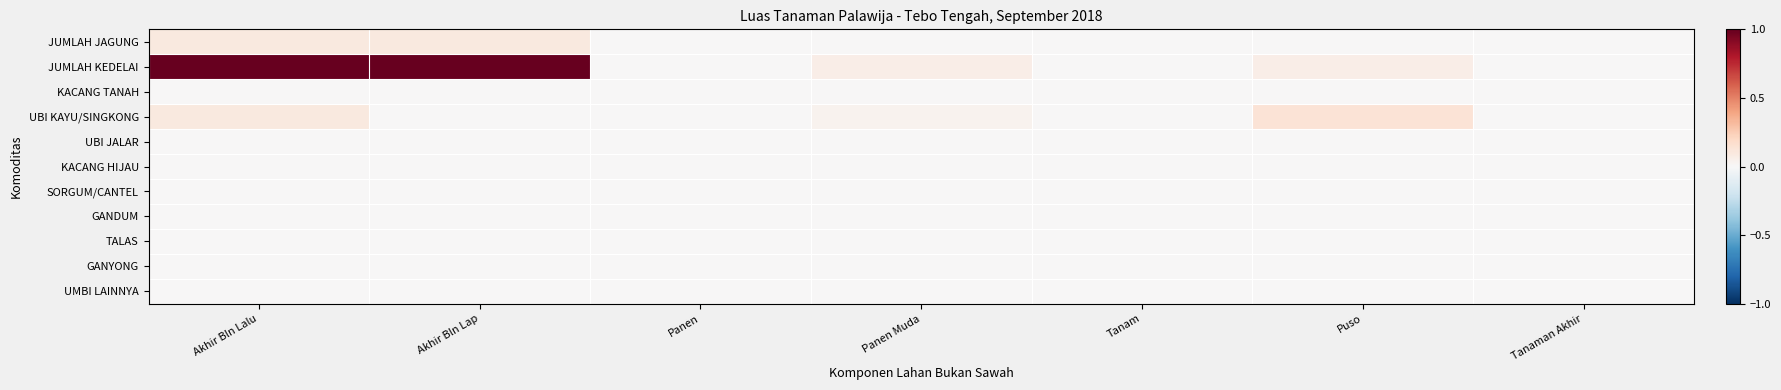

Reading right to left, transcribe all the data shown in this chart.

JUMLAH JAGUNG: Tanaman Akhir=0.0	Puso=0.0	Tanam=0.0	Panen Muda=0.0	Panen=0.0	Akhir Bln Lap=0.1	Akhir Bln Lalu=0.1
JUMLAH KEDELAI: Tanaman Akhir=0.0	Puso=0.1	Tanam=0.0	Panen Muda=0.1	Panen=0.0	Akhir Bln Lap=1.0	Akhir Bln Lalu=1.0
KACANG TANAH: Tanaman Akhir=0.0	Puso=0.0	Tanam=0.0	Panen Muda=0.0	Panen=0.0	Akhir Bln Lap=0.0	Akhir Bln Lalu=0.0
UBI KAYU/SINGKONG: Tanaman Akhir=0.0	Puso=0.1	Tanam=0.0	Panen Muda=0.0	Panen=0.0	Akhir Bln Lap=0.0	Akhir Bln Lalu=0.1
UBI JALAR: Tanaman Akhir=0.0	Puso=0.0	Tanam=0.0	Panen Muda=0.0	Panen=0.0	Akhir Bln Lap=0.0	Akhir Bln Lalu=0.0
KACANG HIJAU: Tanaman Akhir=0.0	Puso=0.0	Tanam=0.0	Panen Muda=0.0	Panen=0.0	Akhir Bln Lap=0.0	Akhir Bln Lalu=0.0
SORGUM/CANTEL: Tanaman Akhir=0.0	Puso=0.0	Tanam=0.0	Panen Muda=0.0	Panen=0.0	Akhir Bln Lap=0.0	Akhir Bln Lalu=0.0
GANDUM: Tanaman Akhir=0.0	Puso=0.0	Tanam=0.0	Panen Muda=0.0	Panen=0.0	Akhir Bln Lap=0.0	Akhir Bln Lalu=0.0
TALAS: Tanaman Akhir=0.0	Puso=0.0	Tanam=0.0	Panen Muda=0.0	Panen=0.0	Akhir Bln Lap=0.0	Akhir Bln Lalu=0.0
GANYONG: Tanaman Akhir=0.0	Puso=0.0	Tanam=0.0	Panen Muda=0.0	Panen=0.0	Akhir Bln Lap=0.0	Akhir Bln Lalu=0.0
UMBI LAINNYA: Tanaman Akhir=0.0	Puso=0.0	Tanam=0.0	Panen Muda=0.0	Panen=0.0	Akhir Bln Lap=0.0	Akhir Bln Lalu=0.0